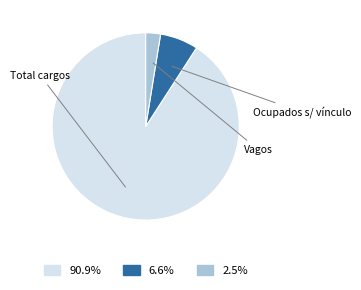

Is there a majority slice in this chart?

Yes